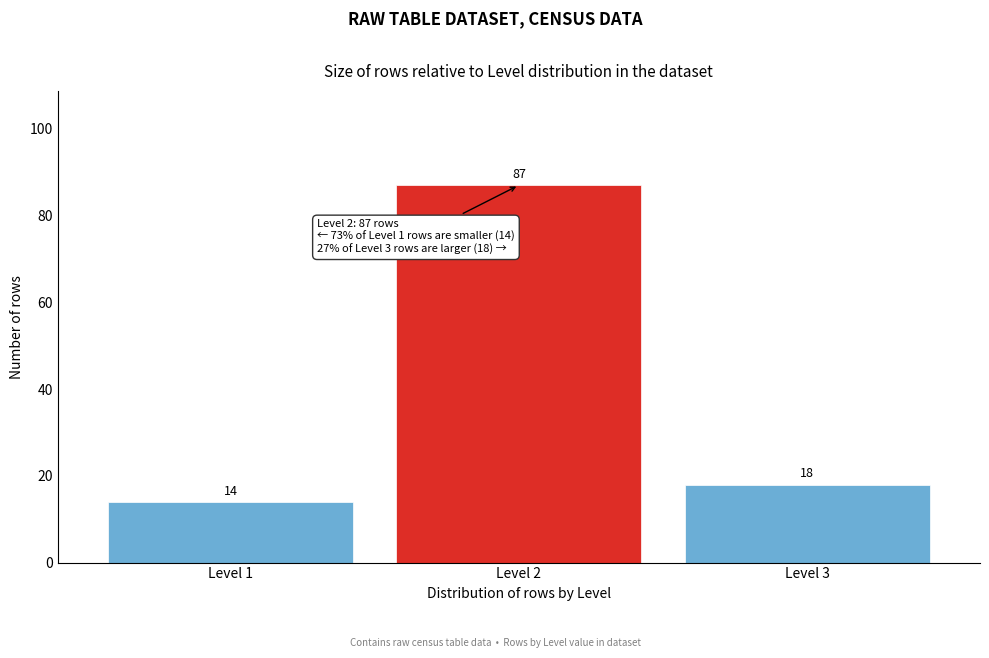

Reading left to right, what are all the values shown in this chart?

14	87	18